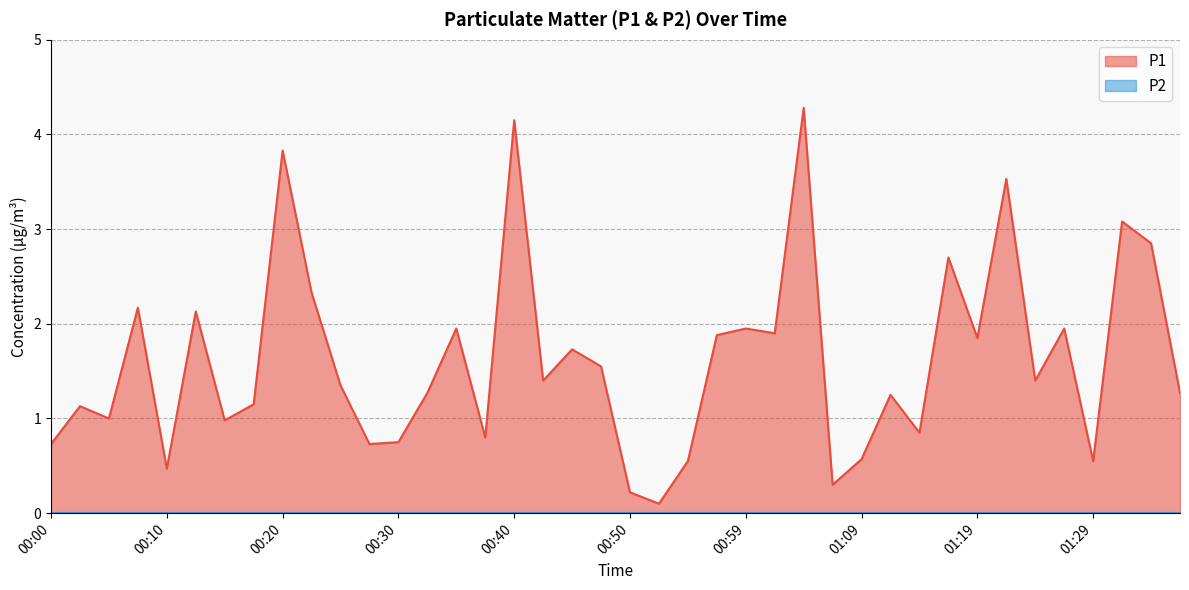

Reading left to right, transcribe all the data shown in this chart.

00:00=0.7	00:02=1.1	00:05=1.0	00:07=2.2	00:10=0.5	00:12=2.1	00:15=1.0	00:17=1.1	00:20=3.8	00:22=2.3	00:25=1.4	00:27=0.7	00:30=0.8	00:32=1.3	00:35=1.9	00:37=0.8	00:40=4.2	00:42=1.4	00:44=1.7	00:47=1.6	00:50=0.2	00:52=0.1	00:54=0.6	00:57=1.9	00:59=1.9	01:02=1.9	01:04=4.3	01:07=0.3	01:09=0.6	01:12=1.2	01:14=0.8	01:17=2.7	01:19=1.9	01:22=3.5	01:24=1.4	01:27=1.9	01:29=0.6	01:32=3.1	01:34=2.9	01:37=1.3